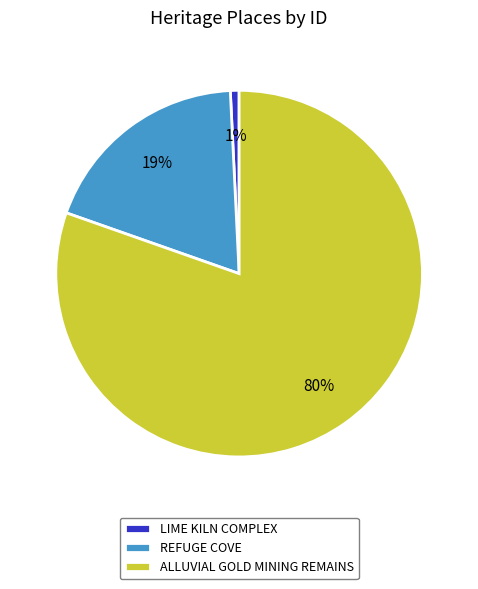

Do LIME KILN COMPLEX and REFUGE COVE together represent more than half of the pie?

No